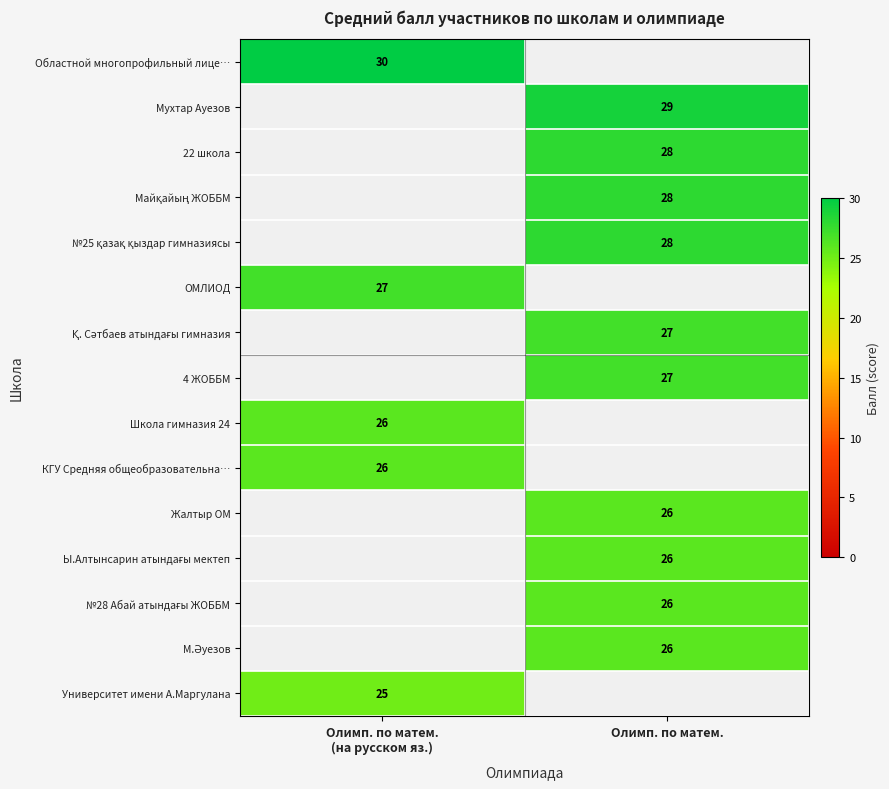

True or false: Жалтыр ОМ has a value of 26 at Олимп. по матем..

True